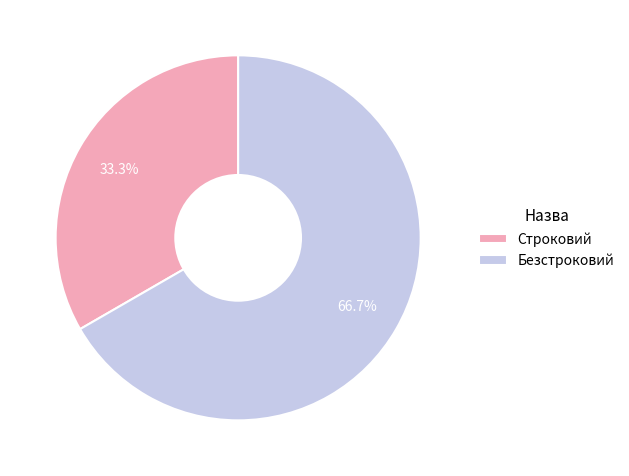

Is the sum of Строковий and Безстроковий greater than half?

Yes